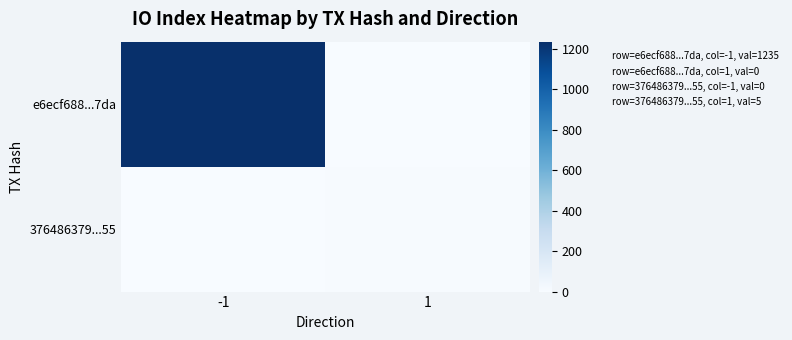

At how many categories does at least one series exceed 530?

1